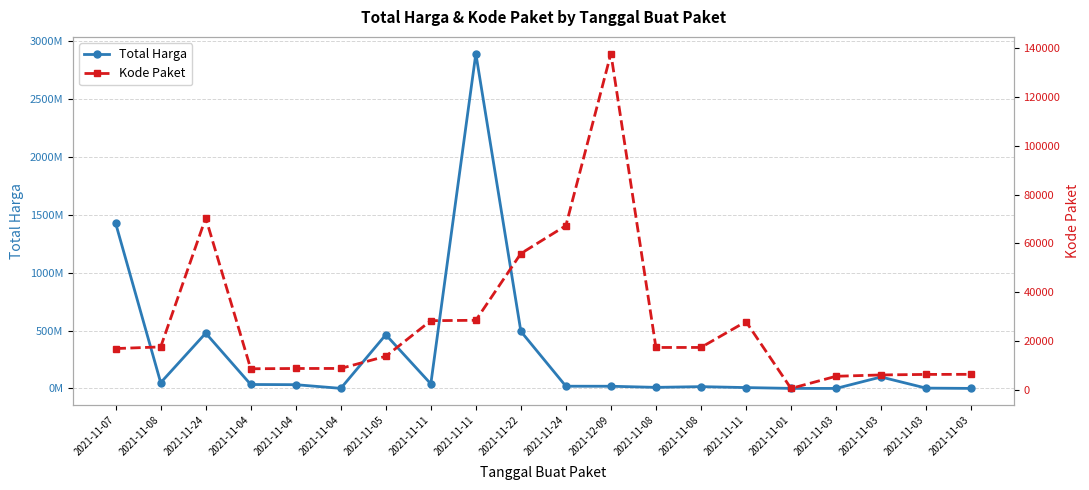

At 2021-11-24, list the series in order from smallest to largest.

Kode Paket, Total Harga